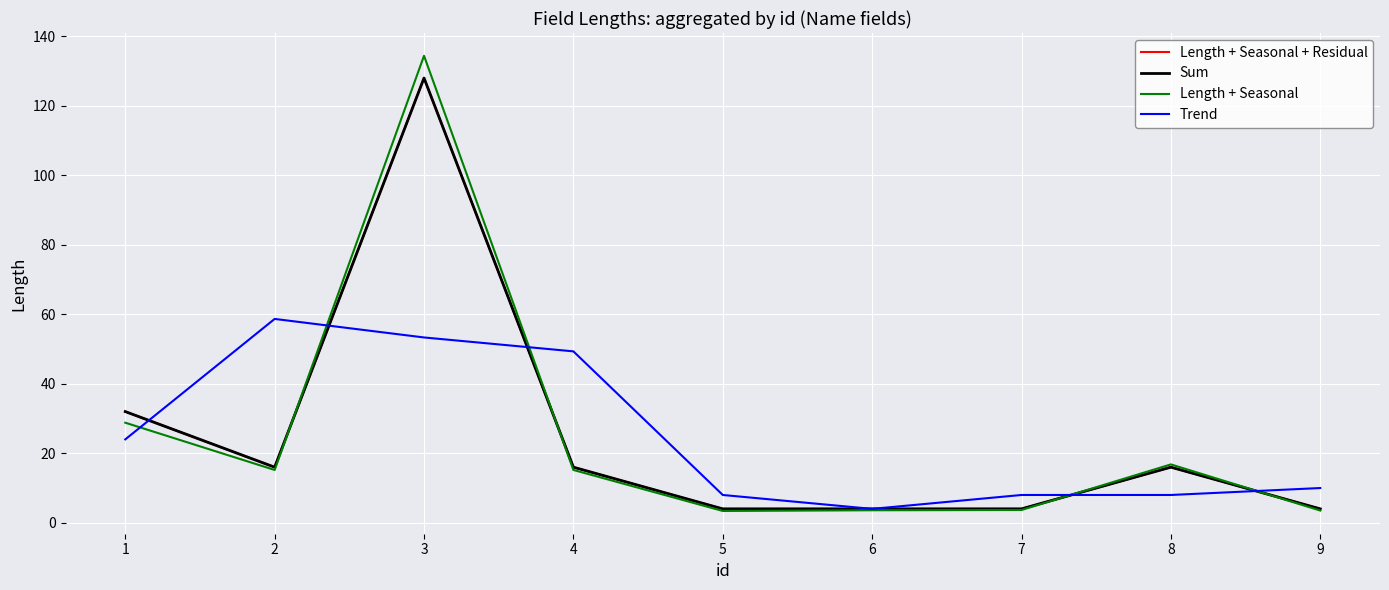

What is the lowest value of the Length + Seasonal series?

3.4